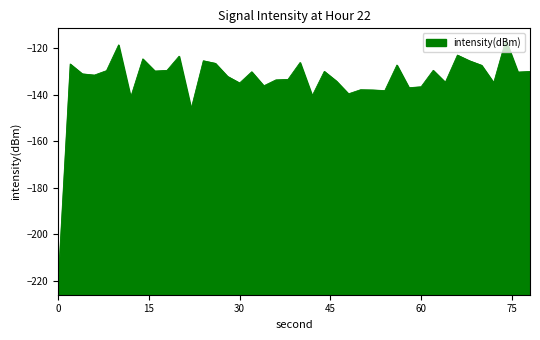

What is the difference between the maximum and minimum values?

104.4